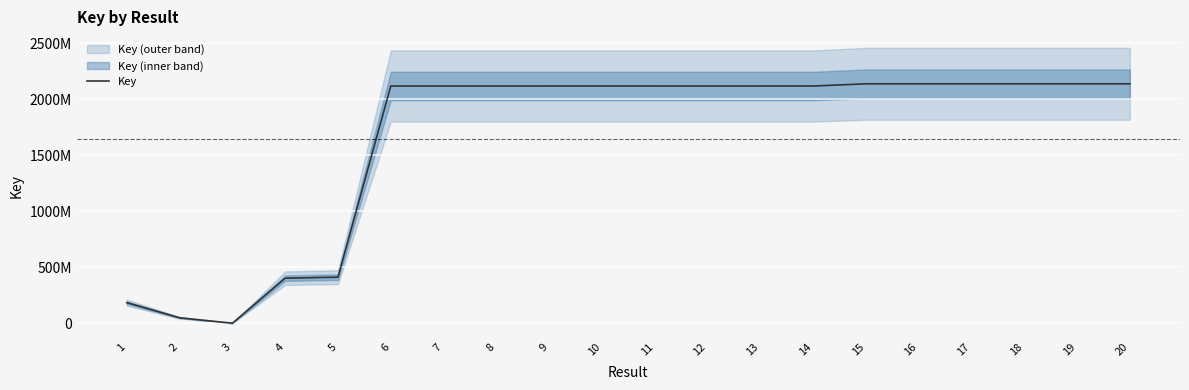

Approximately how many times larger is the value at 17 compared to 11?

1.0